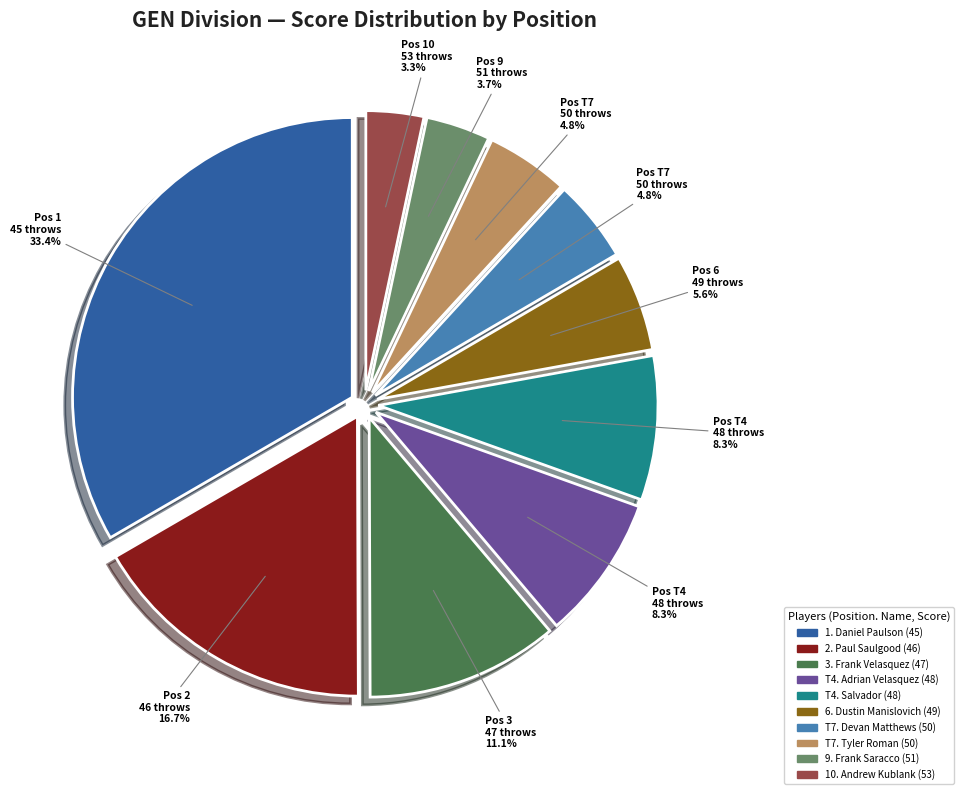

How many slices are in this pie chart?

10